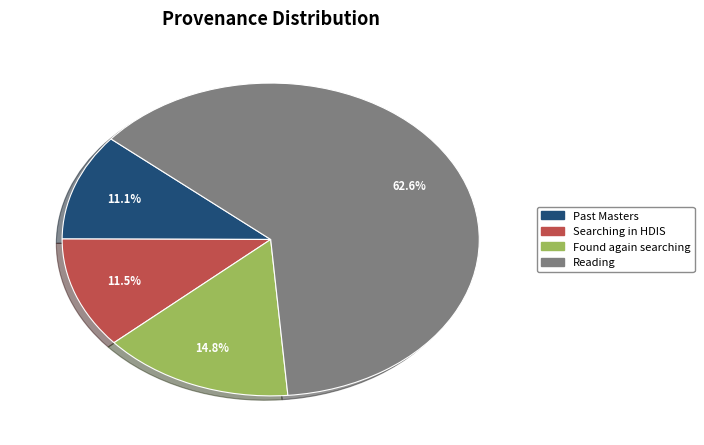

Is Past Masters the majority of the pie?

No